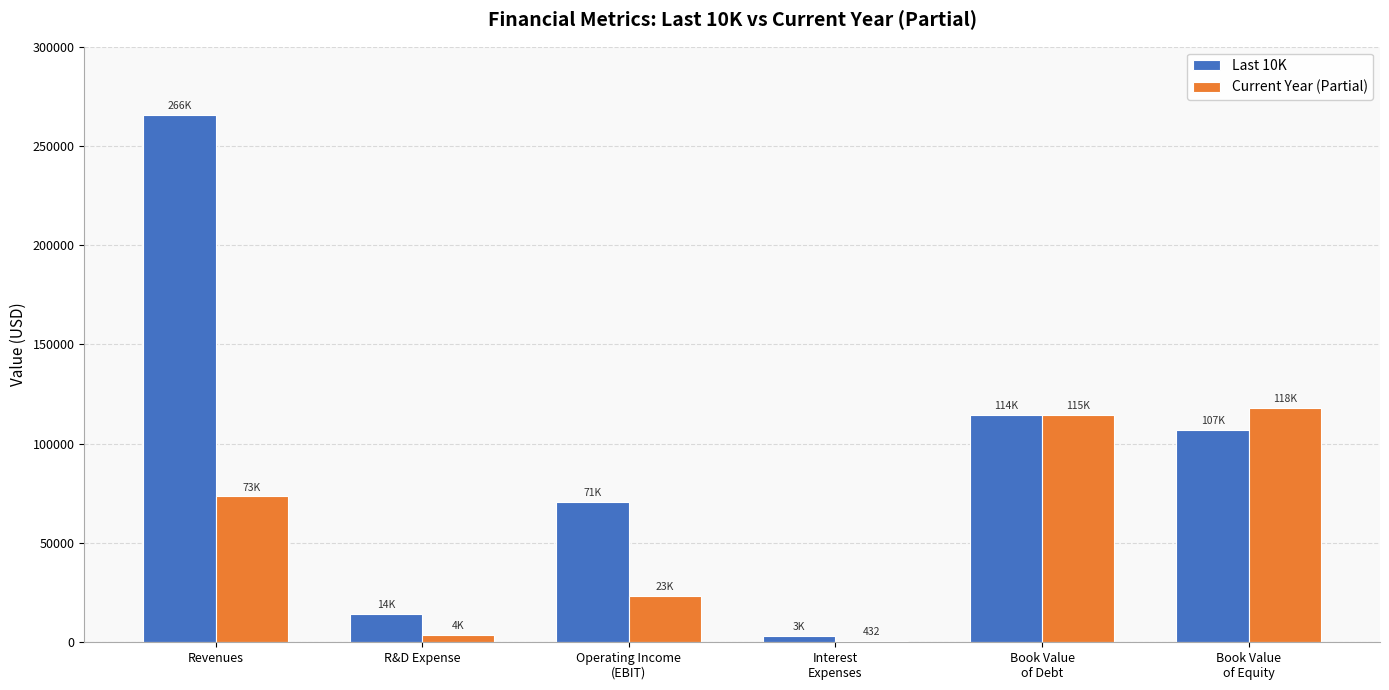

True or false: Current Year (Partial) has a value of 23346 at Operating Income
(EBIT).

True